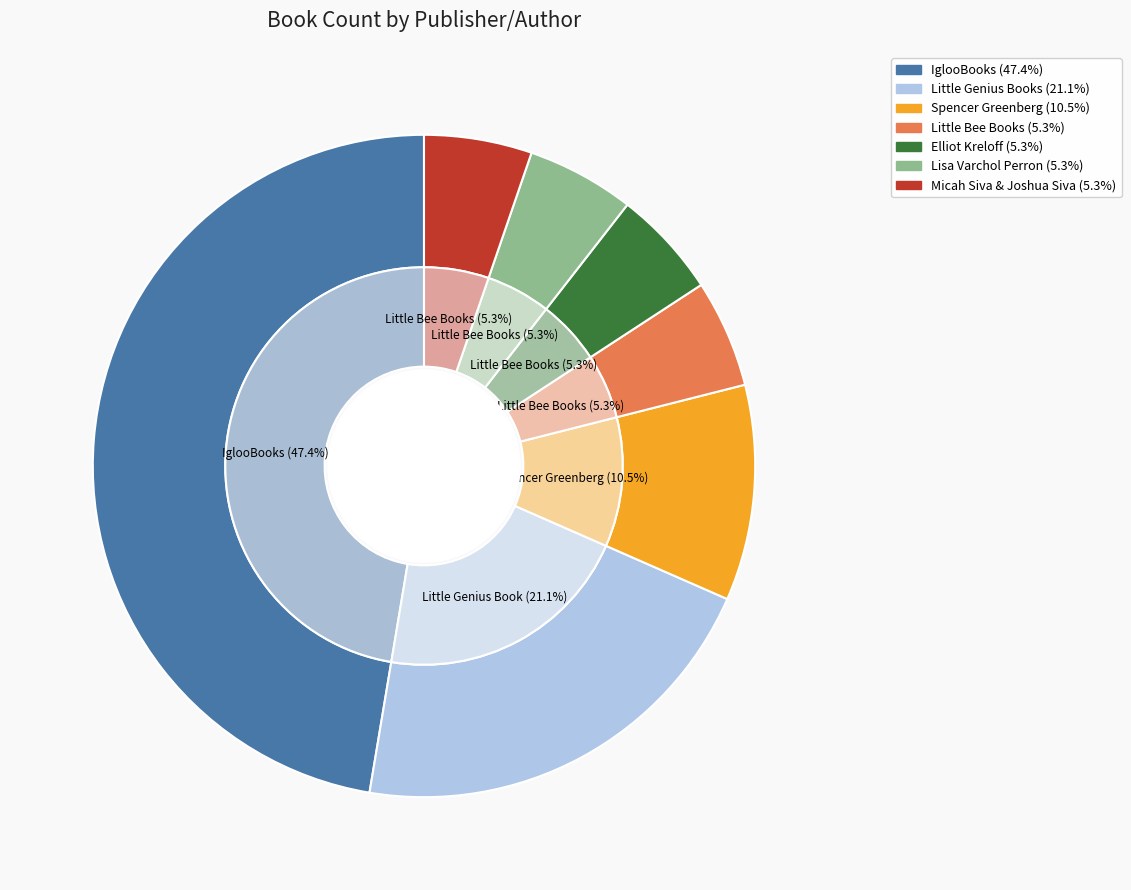

True or false: Little Bee Books accounts for 1% of the total.

False